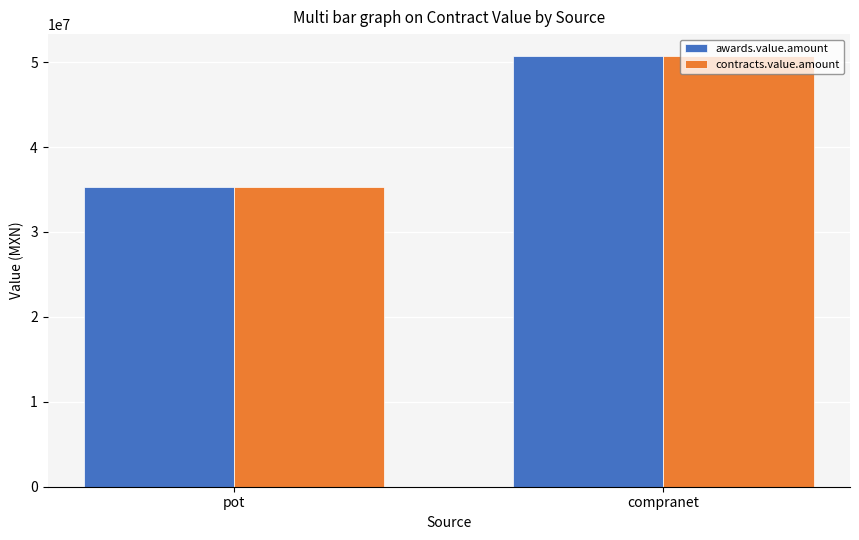

What is the sum of the contracts.value.amount values at pot and compranet?

86074515.7